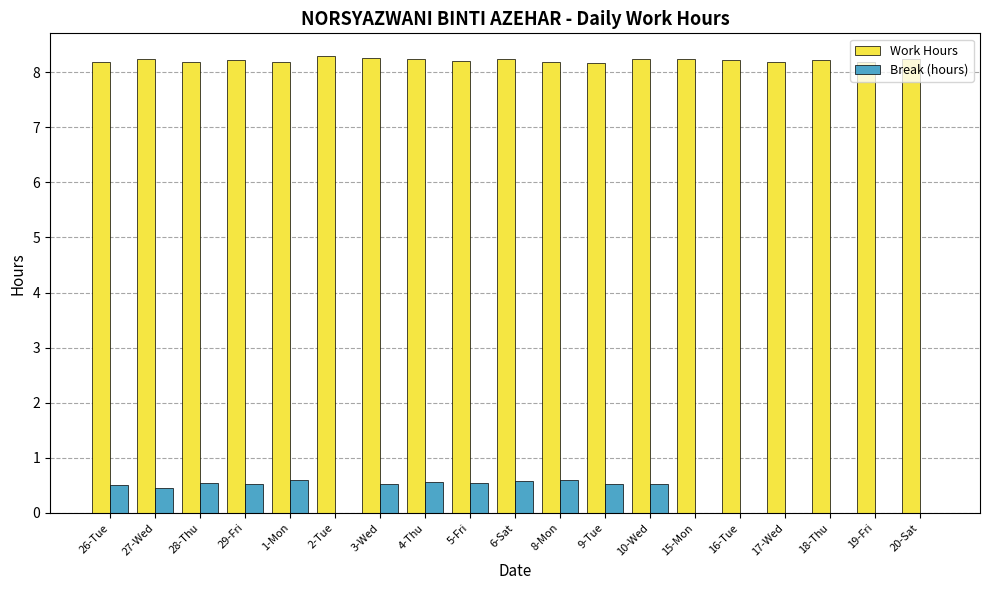

Which series has the largest total across all categories?

Work Hours